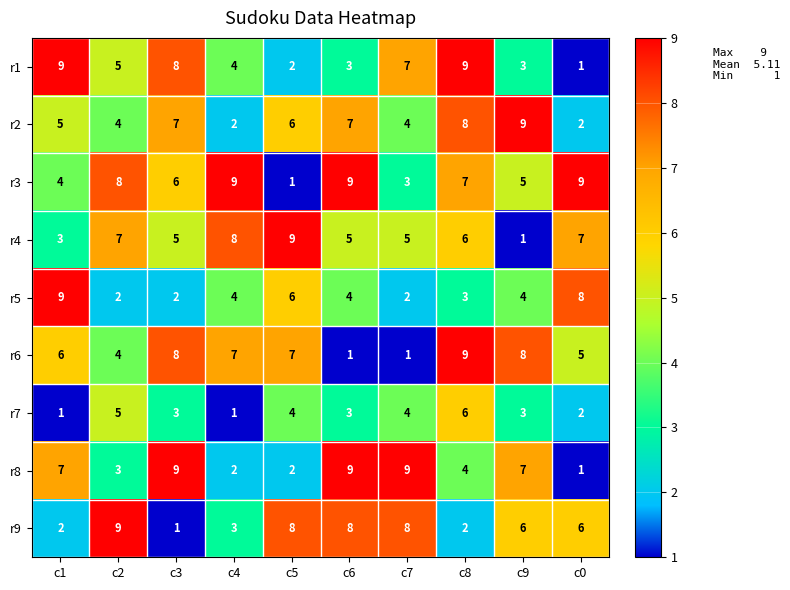

What is the difference between the highest and lowest values at c3?

8